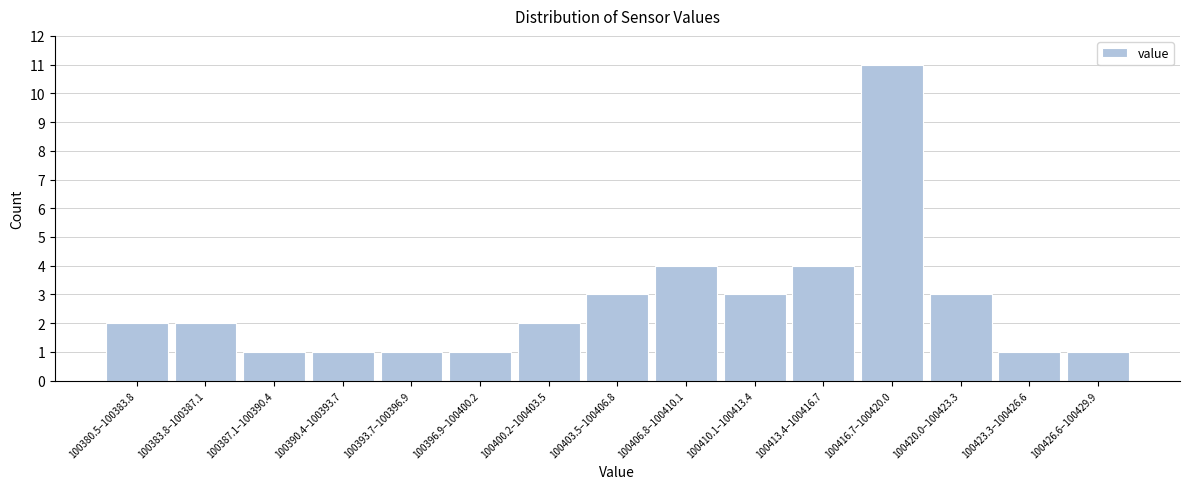

Reading left to right, extract all data points from this chart.

100380.5–100383.8=2	100383.8–100387.1=2	100387.1–100390.4=1	100390.4–100393.7=1	100393.7–100396.9=1	100396.9–100400.2=1	100400.2–100403.5=2	100403.5–100406.8=3	100406.8–100410.1=4	100410.1–100413.4=3	100413.4–100416.7=4	100416.7–100420.0=11	100420.0–100423.3=3	100423.3–100426.6=1	100426.6–100429.9=1